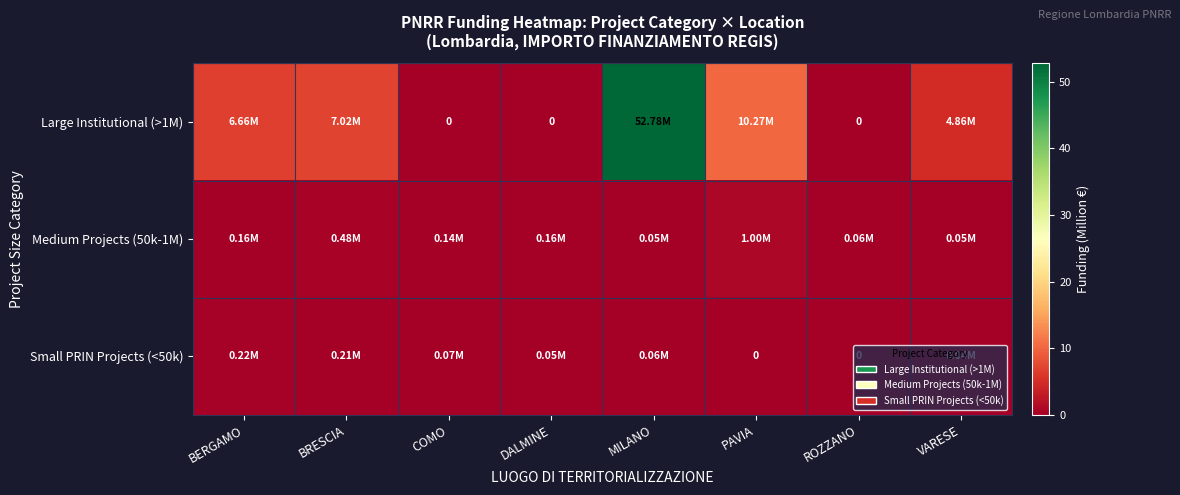

At which category is the sum across all series the highest?

MILANO